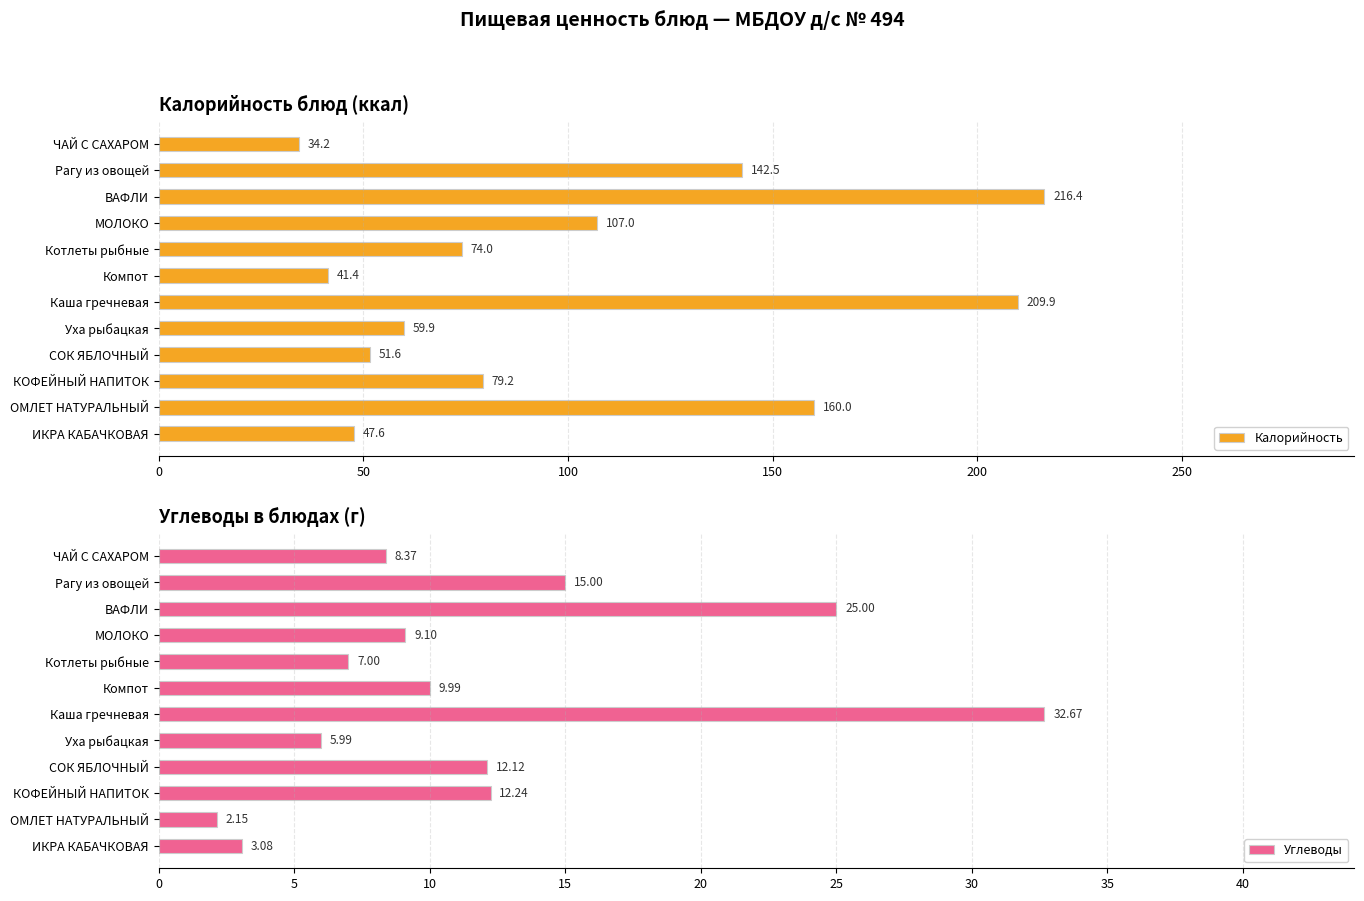

How many bars are there in each group?

2